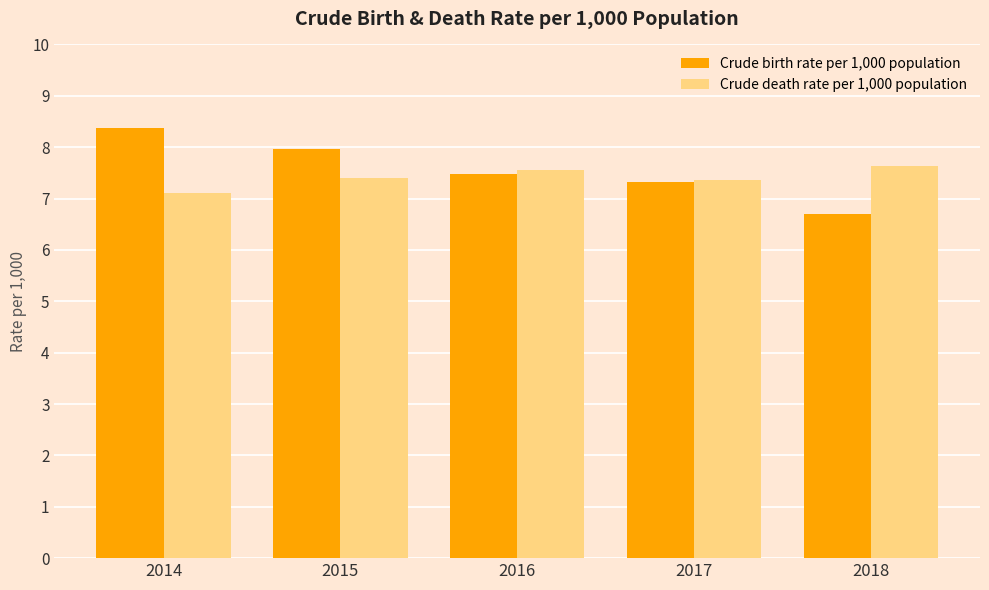

What is the value of the Crude death rate per 1,000 population bar at the 2nd from the left?

7.4